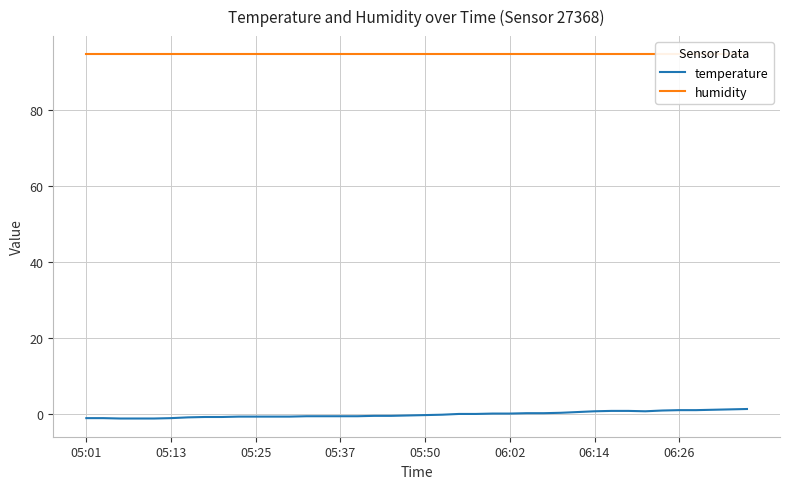

Between 8 and 20, which is larger?

20